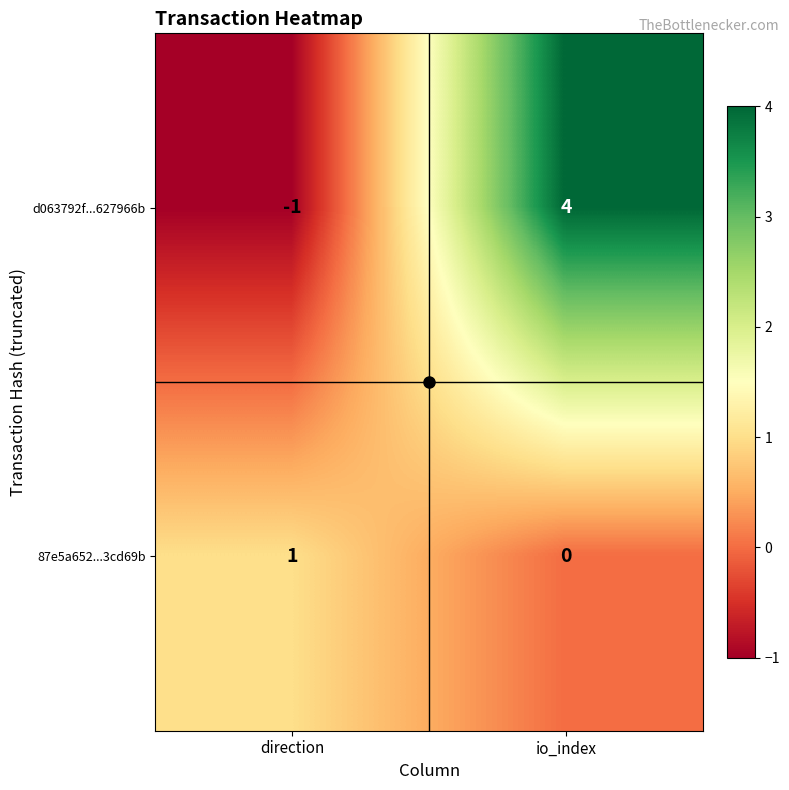

The d063792f...627966b series shows 4 at io_index. True or false?

True